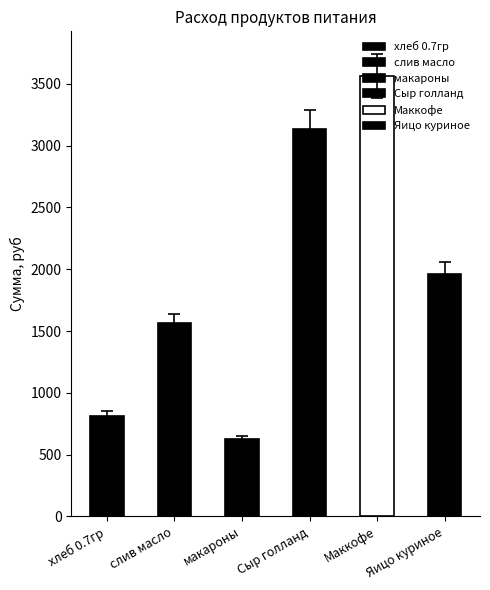

Which label corresponds to the largest value in the chart?

Маккофе